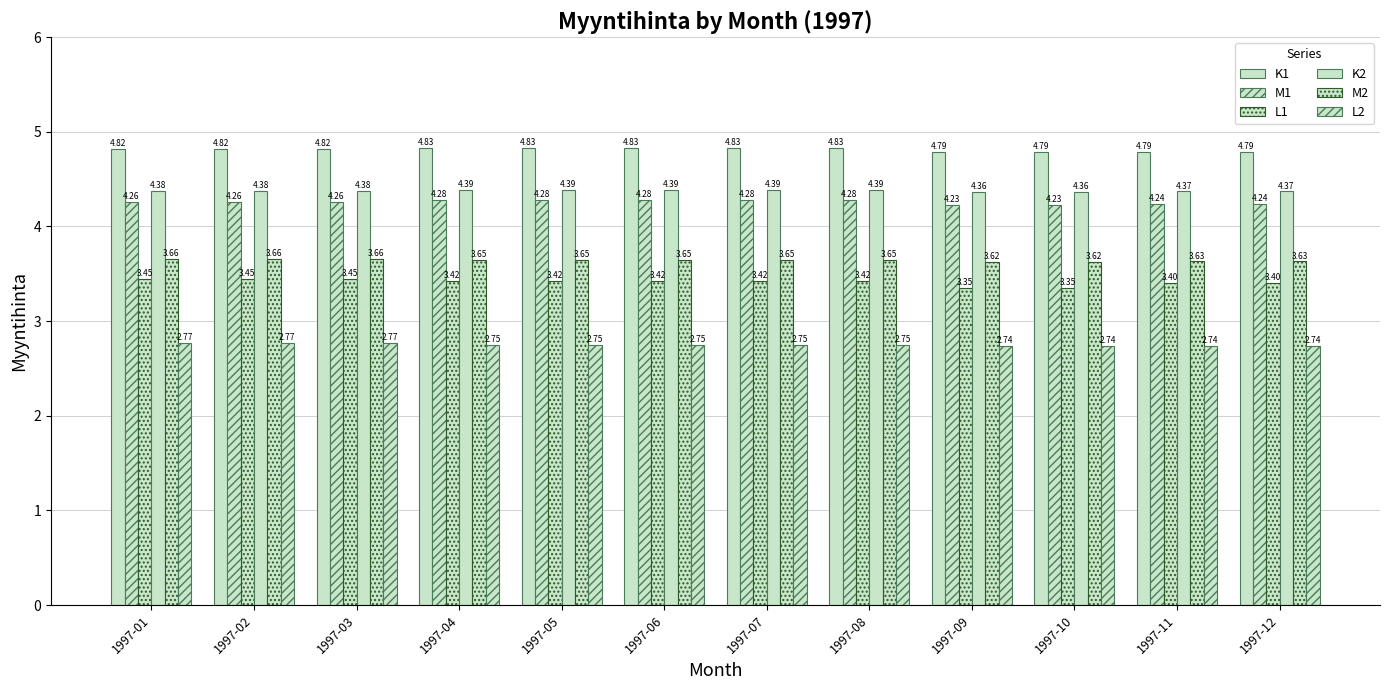

The K2 series shows 2.4 at 1997-05. True or false?

False